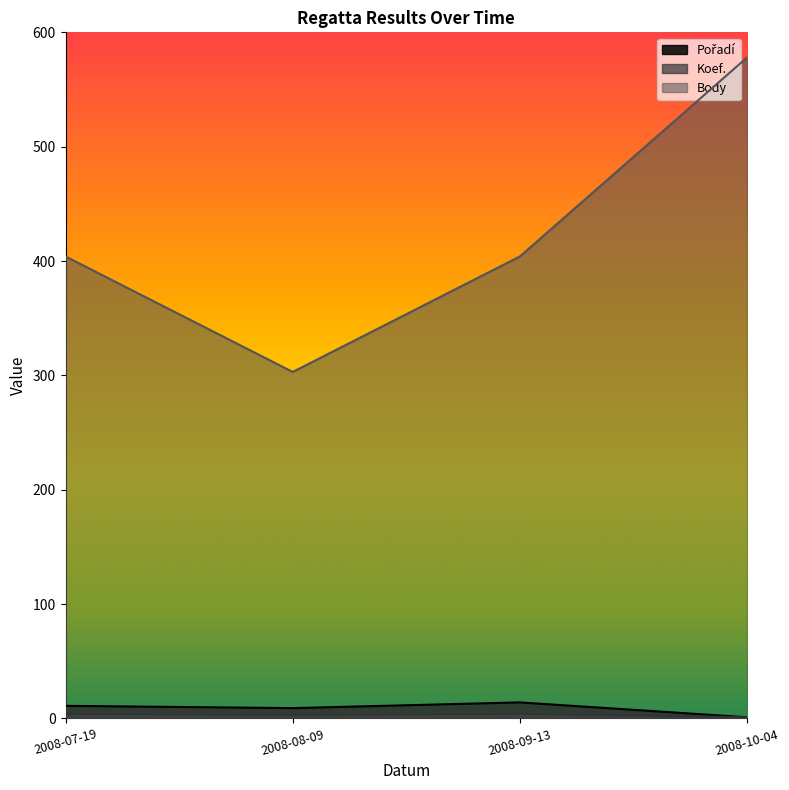

Which has a higher value, 2008-09-13 or 2008-08-09?

2008-09-13